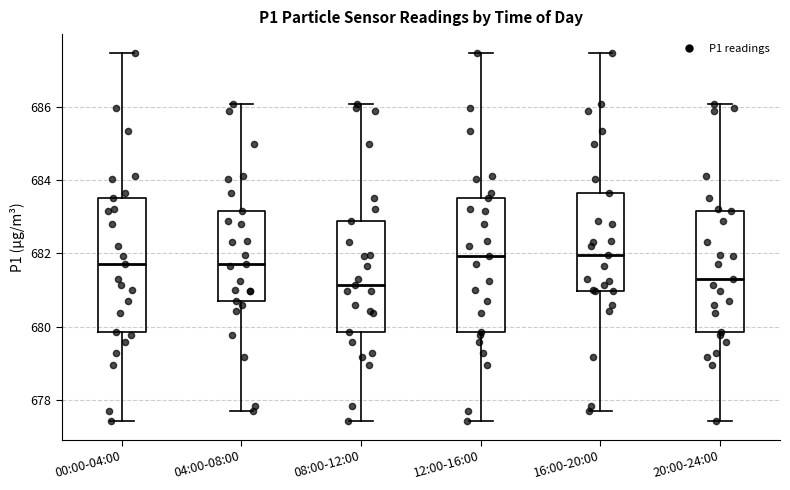

Reading left to right, read every box against the y-axis: the position of its median line, the range the box covers, and the ends of its whiskers. The values are not printed on the chart, so give them approximately, as read against the axis.

00:00-04:00: median 681.8, box 679.8 to 683.6, whiskers 677.4 to 687.4
04:00-08:00: median 681.8, box 680.8 to 683.2, whiskers 677.8 to 686.0
08:00-12:00: median 681.2, box 679.8 to 682.8, whiskers 677.4 to 686.0
12:00-16:00: median 682.0, box 679.8 to 683.6, whiskers 677.4 to 687.4
16:00-20:00: median 682.0, box 681.0 to 683.6, whiskers 677.8 to 687.4
20:00-24:00: median 681.4, box 679.8 to 683.2, whiskers 677.4 to 686.0